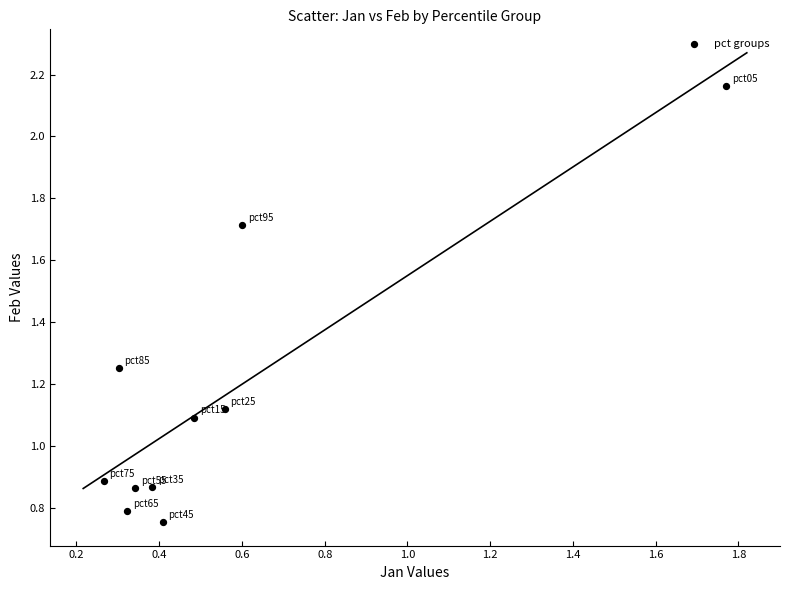

What is the average Y value?

1.2